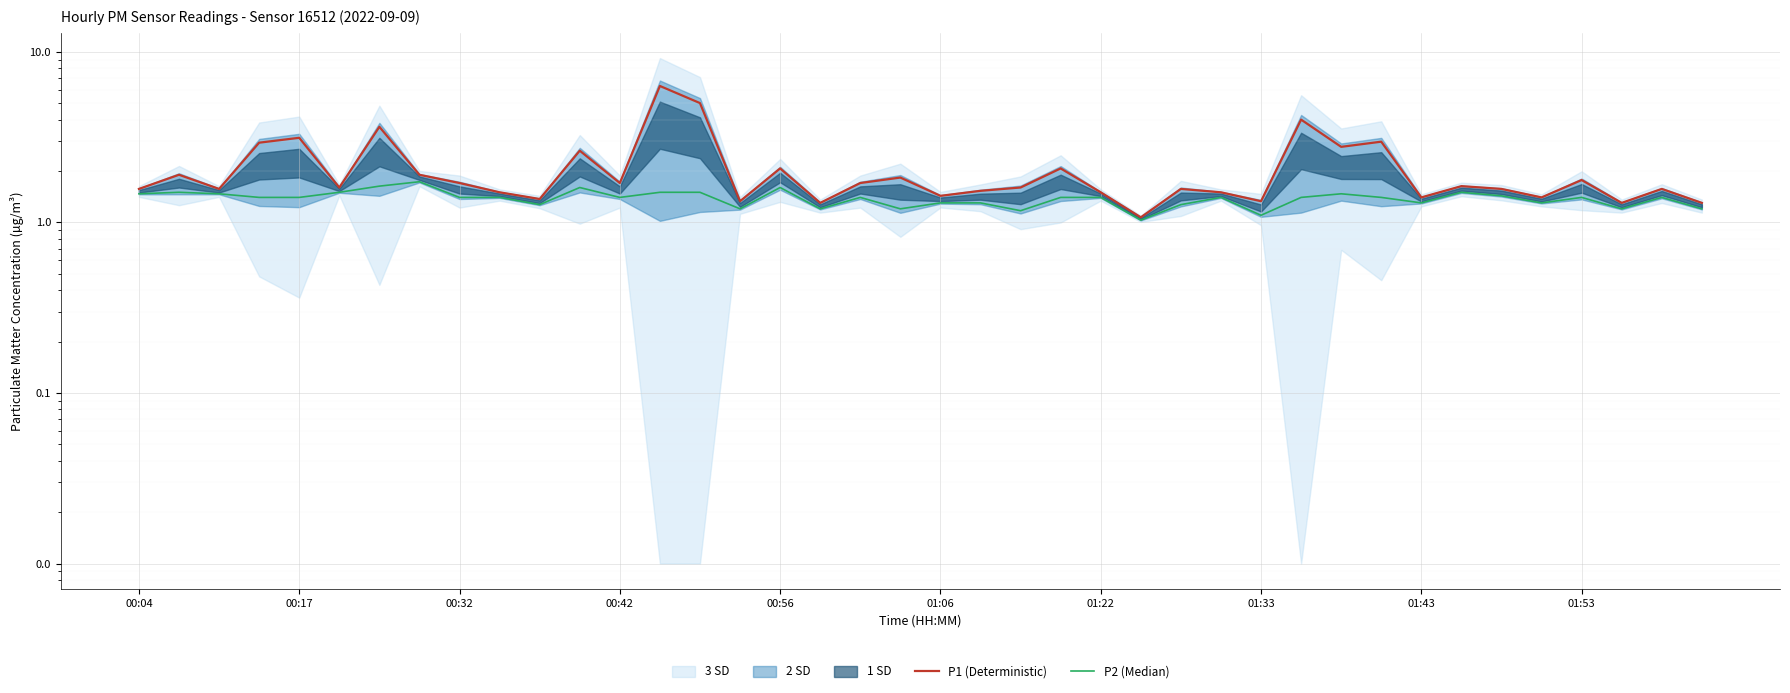

How many interior local peaks does the P2 (Median) series have?

10